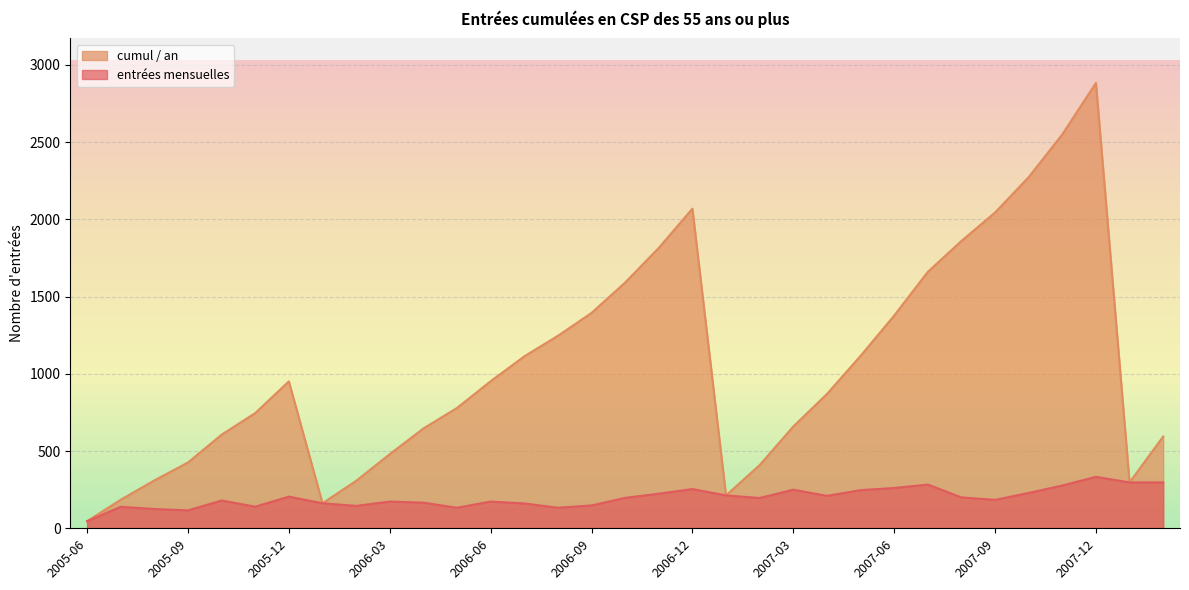

What is the sum of all entrées mensuelles values?

6497